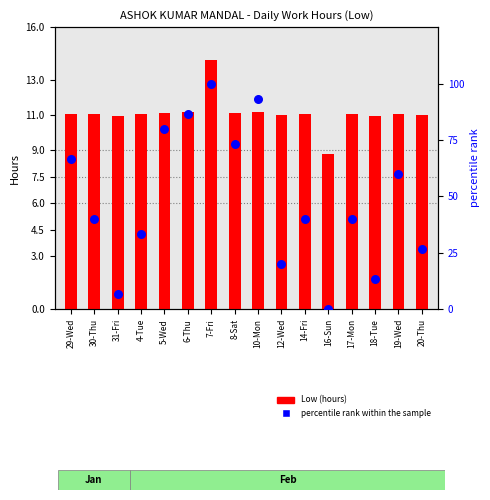

What is the total value across all series at 4-Tue?

44.4